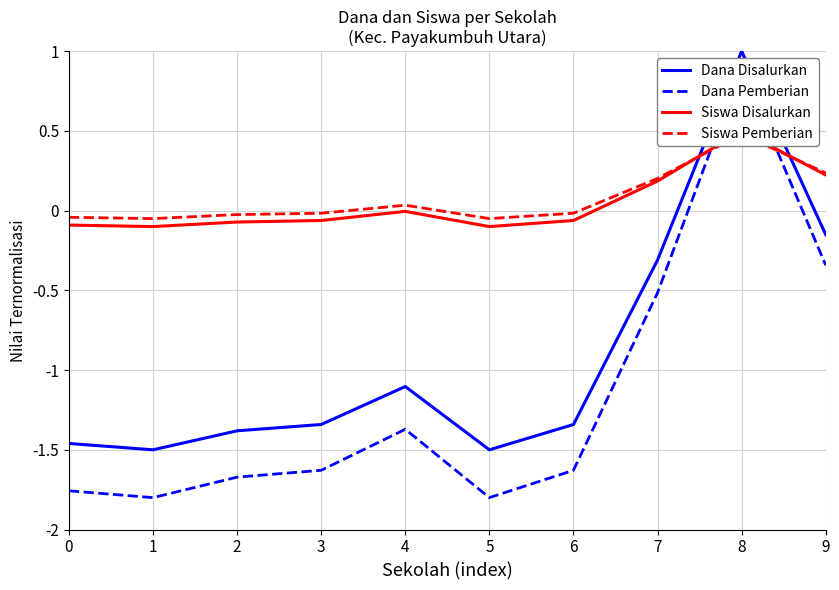

How many data points in Siswa Disalurkan are less than 0?

7